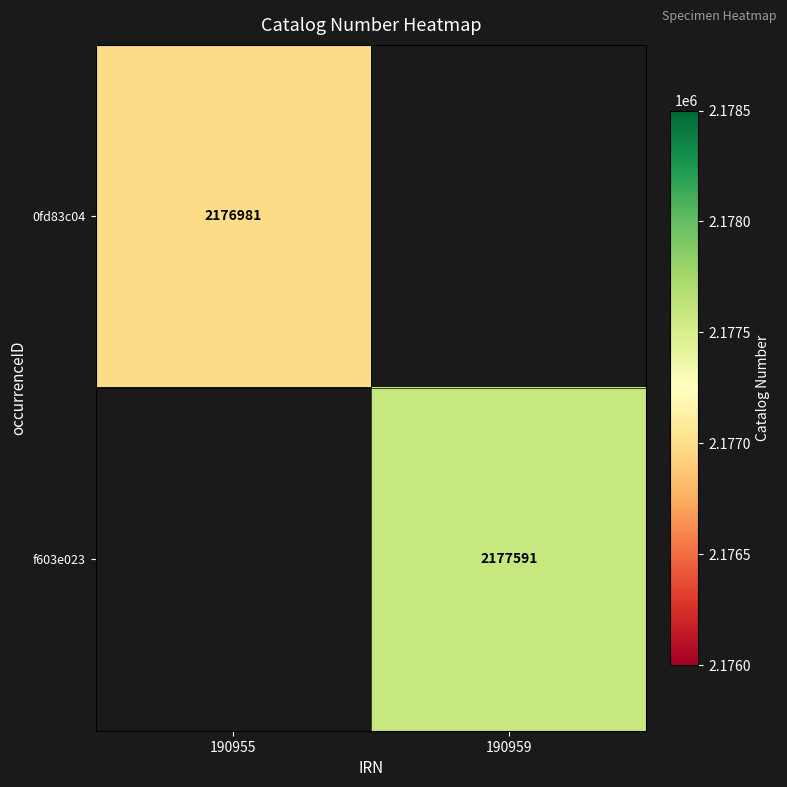

True or false: 0fd83c04 has a value of 652456 at 190955.

False